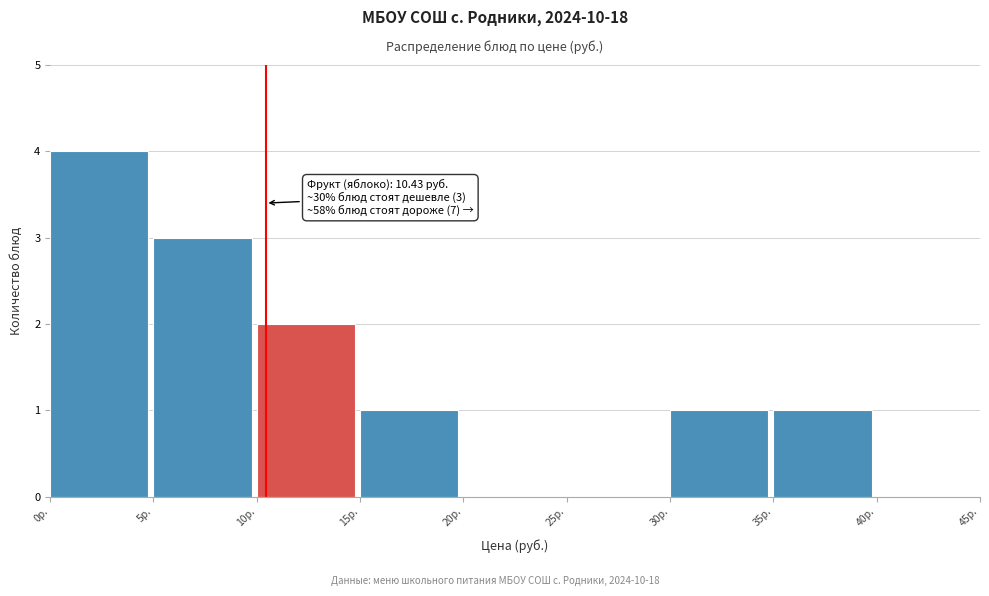

Over which range of the x-axis is the bar tallest?

0 to 5